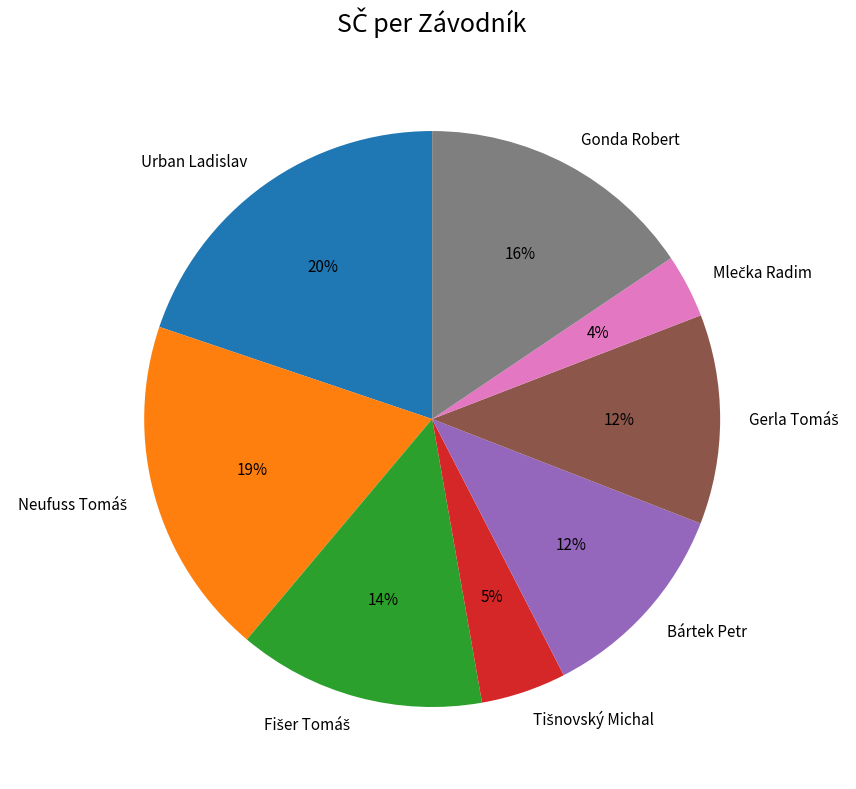

Is it true that Gonda Robert is 6% of the pie?

False